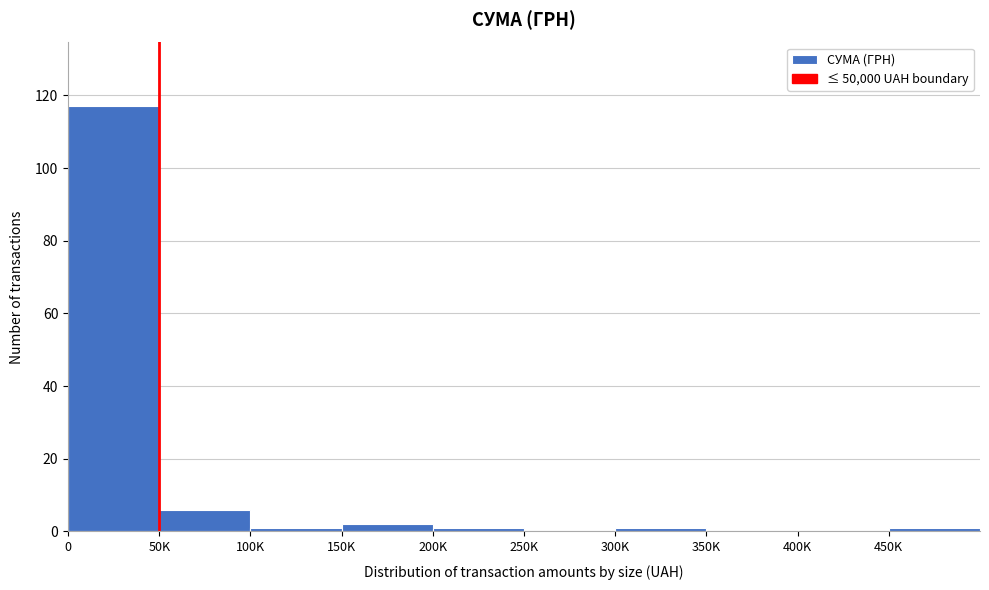

Reading right to left, transcribe all the data shown in this chart.

450K=1	400K=0	350K=0	300K=1	250K=0	200K=1	150K=2	100K=1	50K=6	0=117